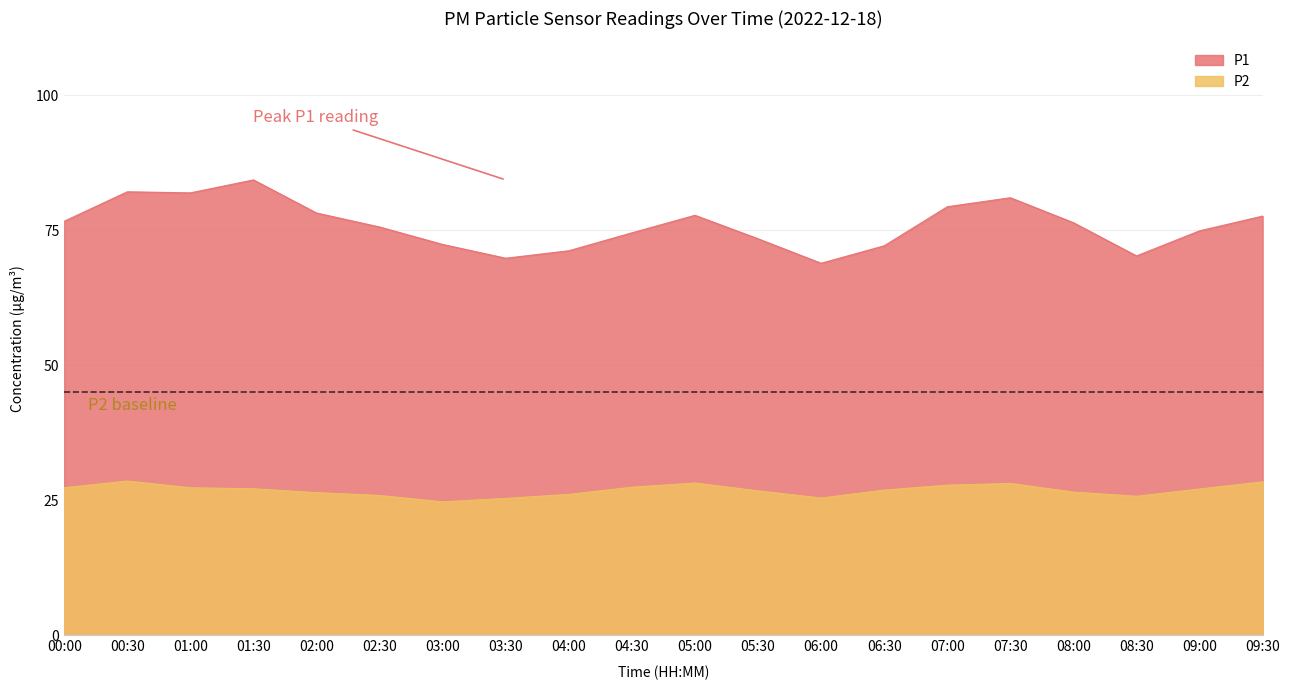

Which series has the widest spread of values?

P1